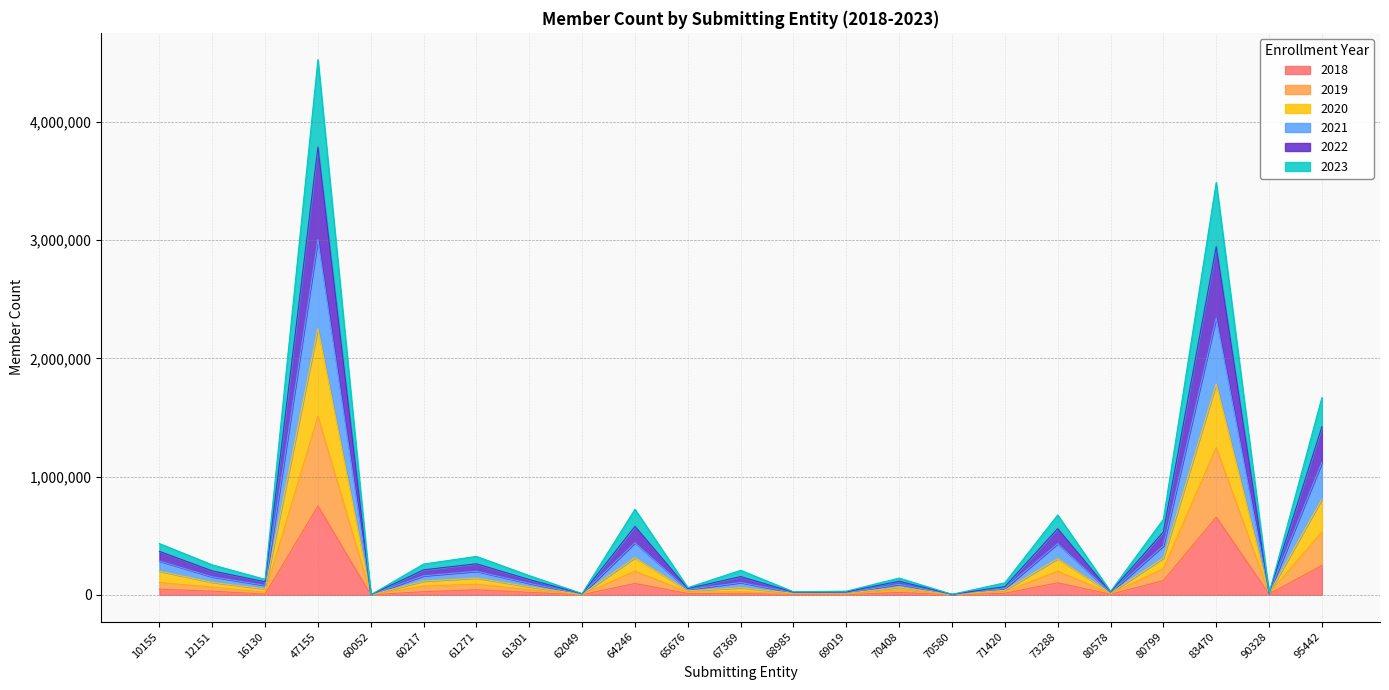

Does the chart have visible grid lines?

Yes